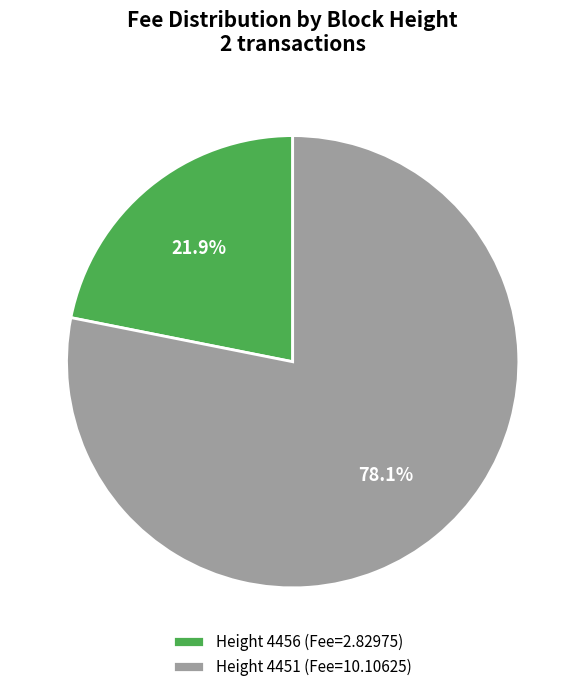

What is the largest slice in the pie chart?

Height 4451 (Fee=10.10625)